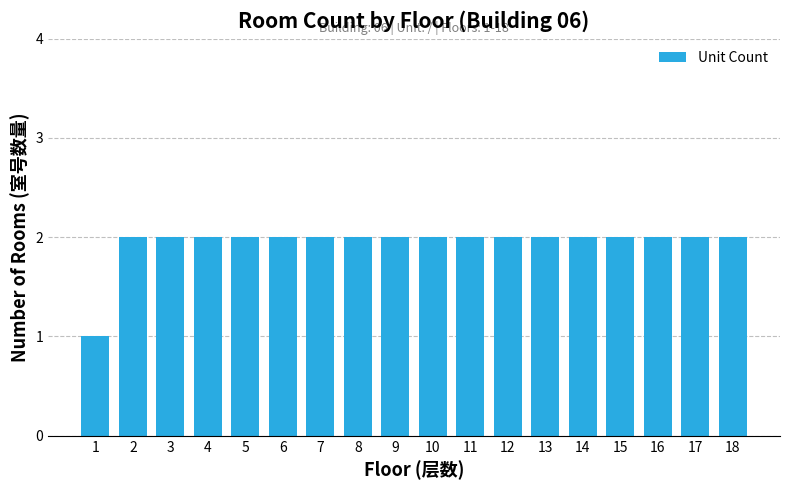

Reading left to right, transcribe all the data shown in this chart.

1=1	2=2	3=2	4=2	5=2	6=2	7=2	8=2	9=2	10=2	11=2	12=2	13=2	14=2	15=2	16=2	17=2	18=2